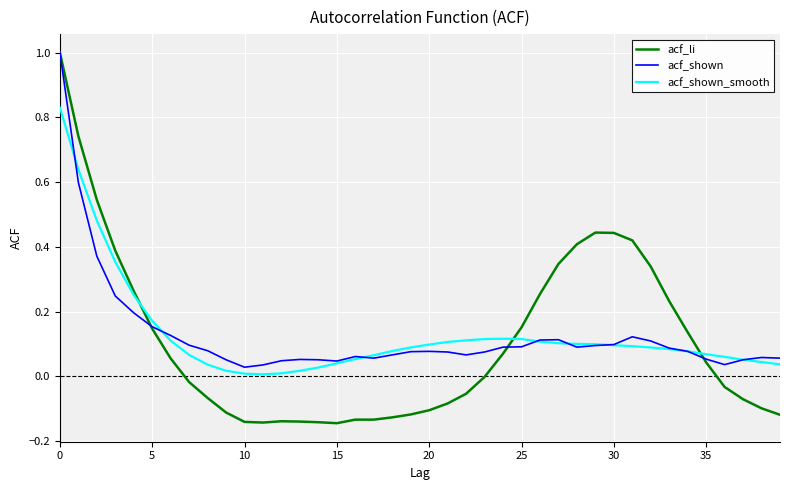

What is the difference between the maximum and minimum values in the acf_li series?

1.1